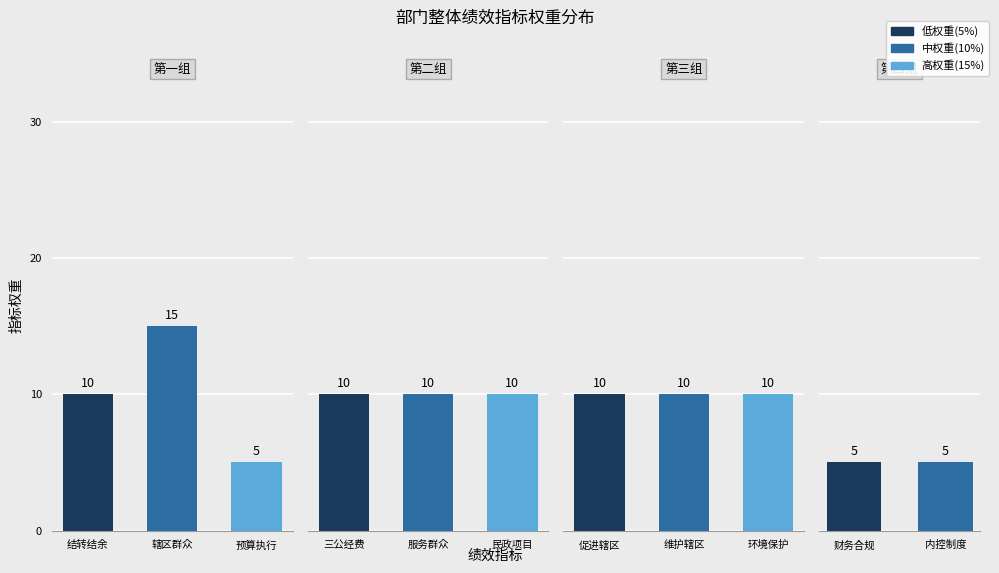

List the labels in order of value, smallest first.

预算执行率, 财务合规性, 内控制度是否完善, 结转结余率, 三公经费变动率, 服务群众专项完成情况, 民政项目完成数, 促进辖区经济发展, 维护辖区社会稳定, 环境保护效果, 辖区群众满意度